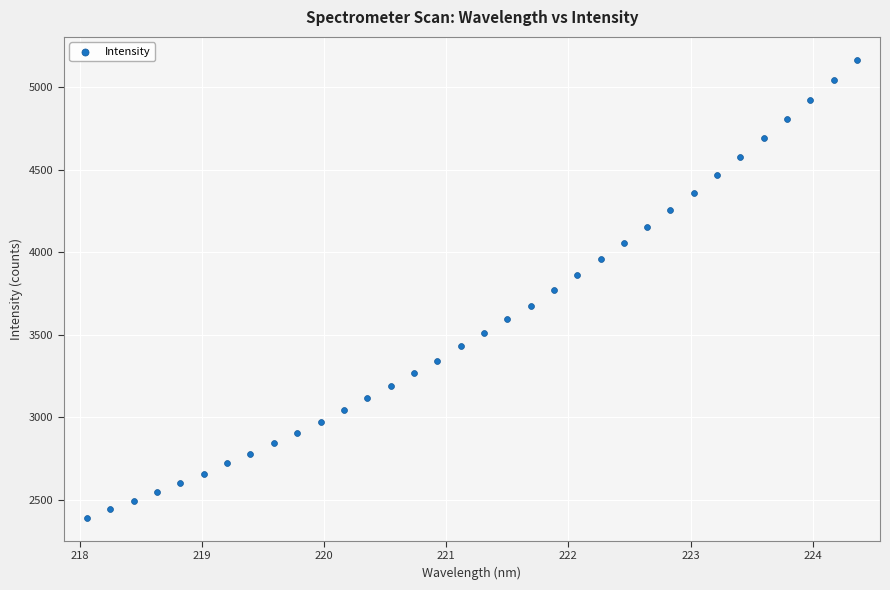

What is the range of X values (max minus min)?

6.3